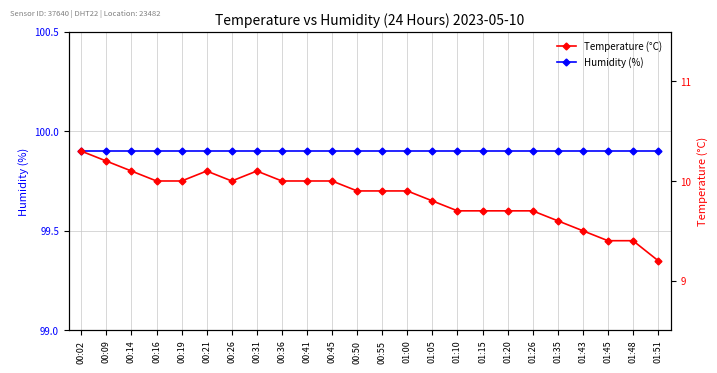

The Humidity (%) series shows 155.1 at 01:43. True or false?

False